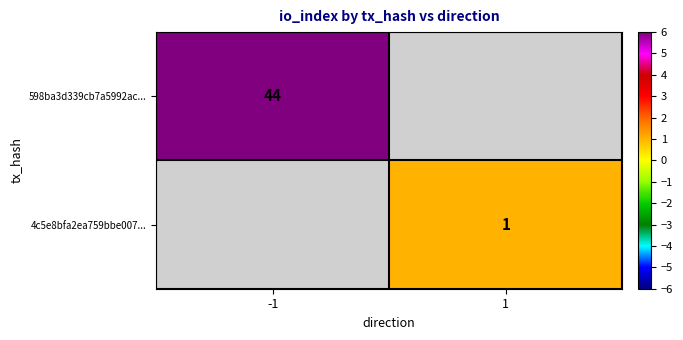

The value of 598ba3d339cb7a5992ac... at -1 is 44. True or false?

True